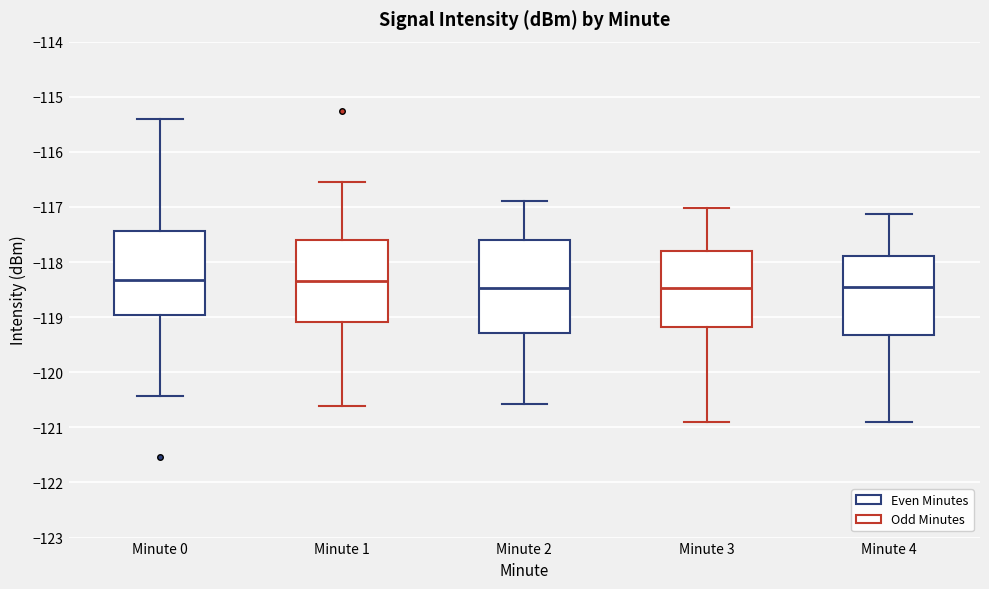

Where does the median line of the box for Minute 1 sit on the y-axis? The values are not printed on the chart, so give them approximately, as read against the axis.

-118.3